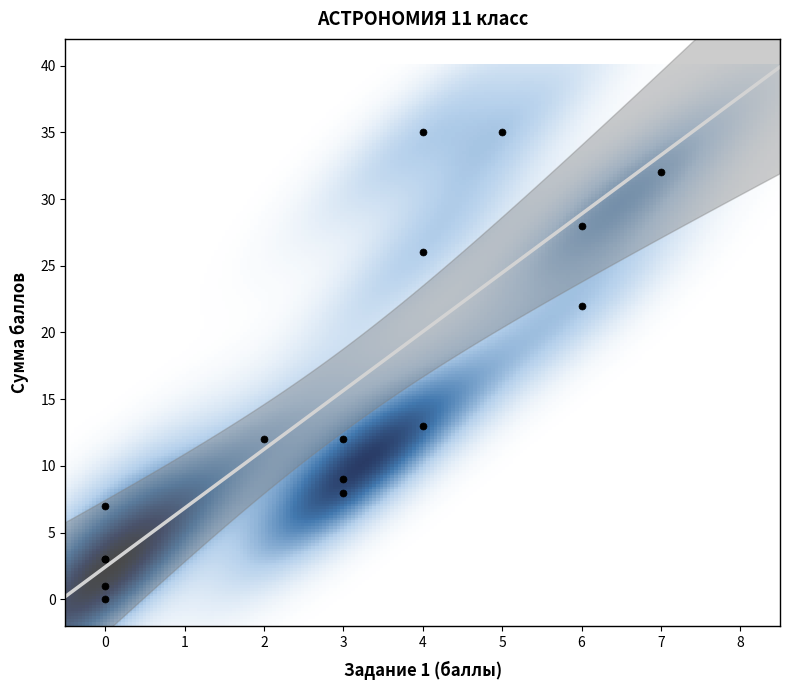

What Y value in the scatter plot is closest to 17?

13